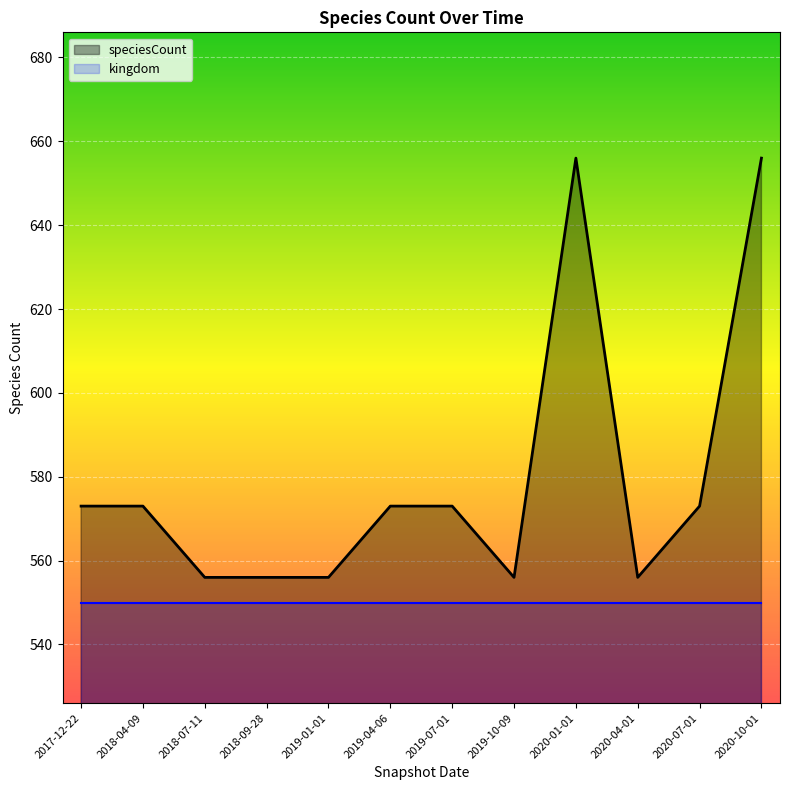

Reading left to right, transcribe all the data shown in this chart.

speciesCount: 573	573	556	556	556	573	573	556	656	556	573	656
kingdom: 550	550	550	550	550	550	550	550	550	550	550	550